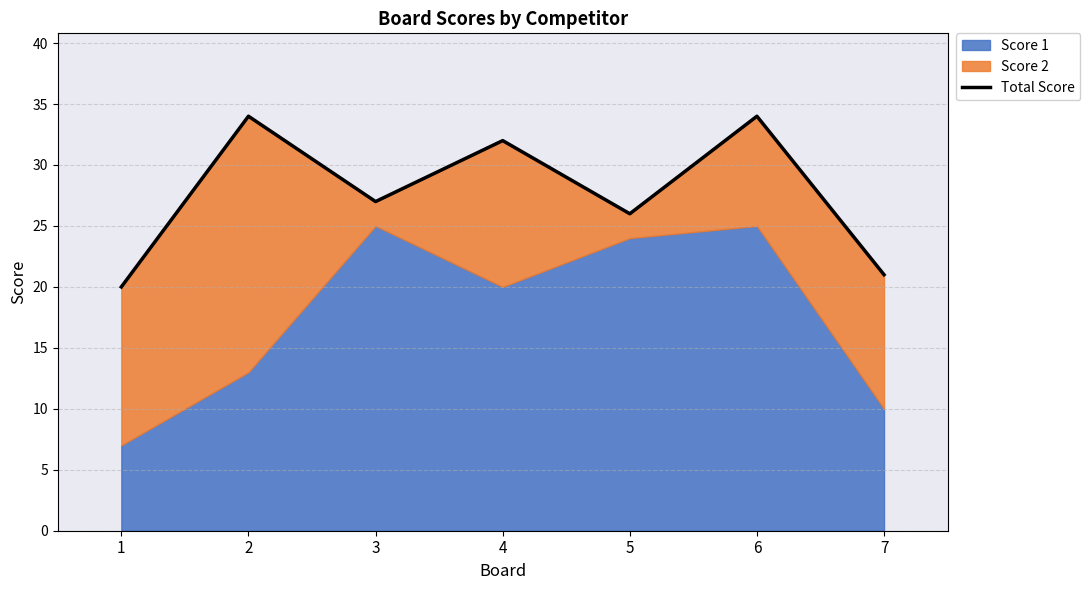

What is the minimum value shown in the chart?

20